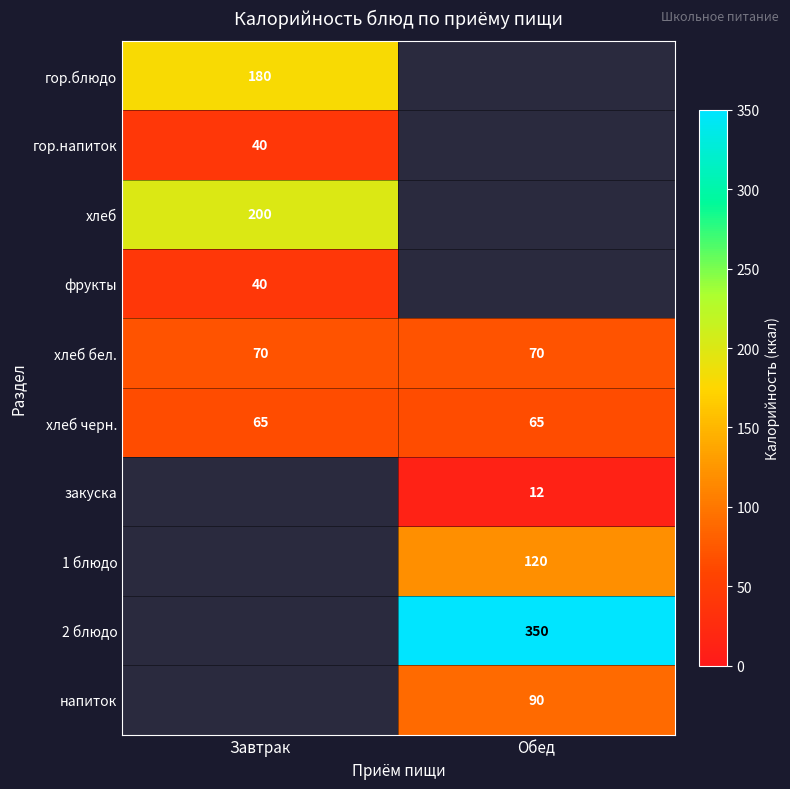

True or false: гор.напиток has a value of 40 at Завтрак.

True